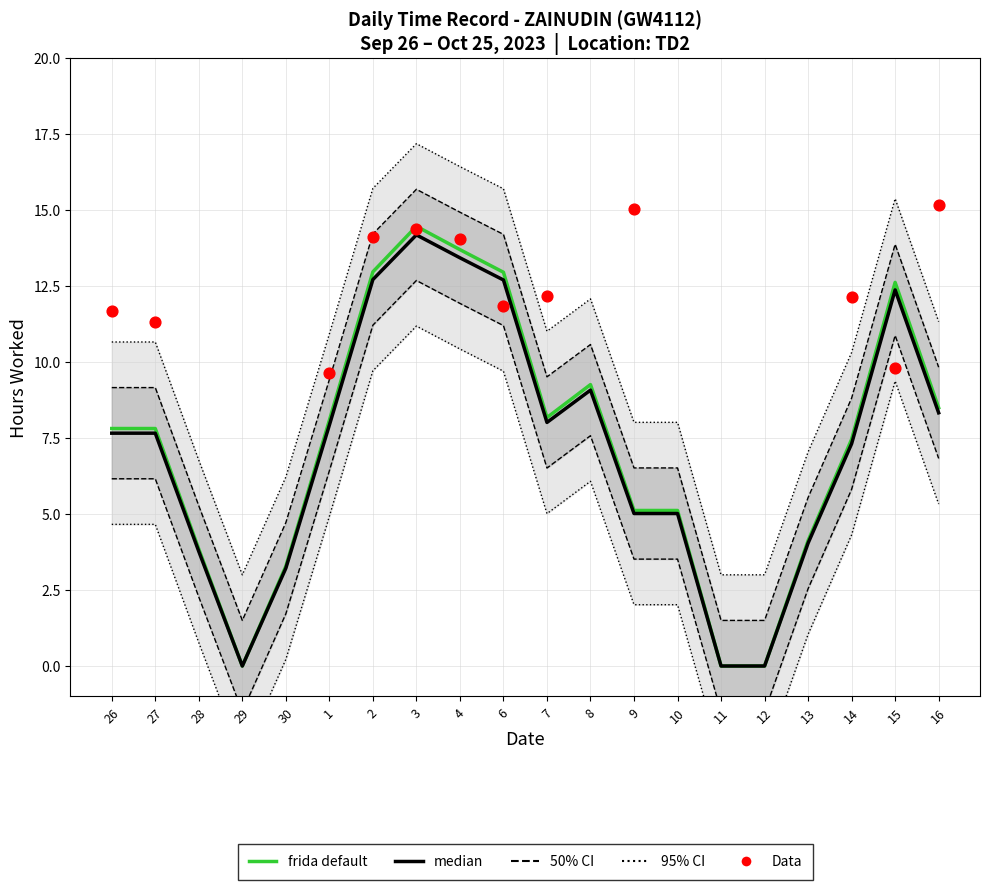

Approximately how many times larger is the value at 16 compared to 4?

1.1